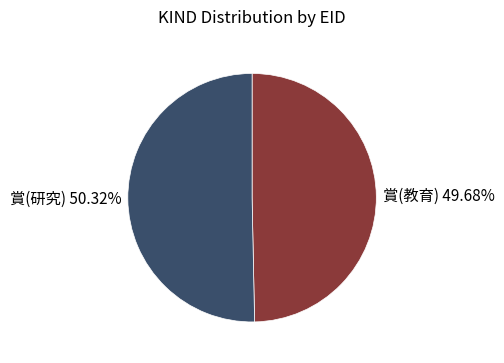

To the nearest percent, what is the average slice percentage?

50%